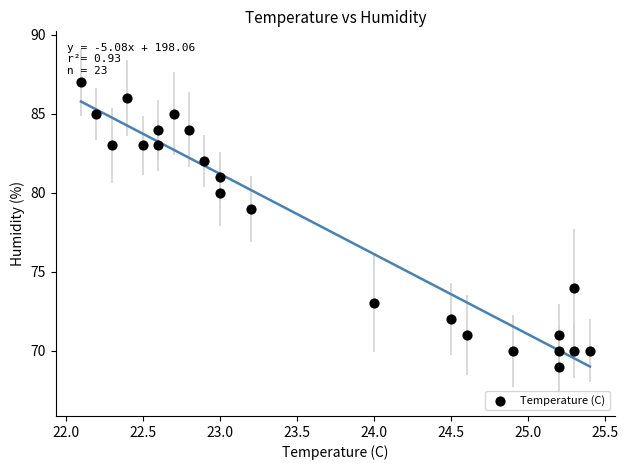

What Y value in the scatter plot is closest to 78?

79